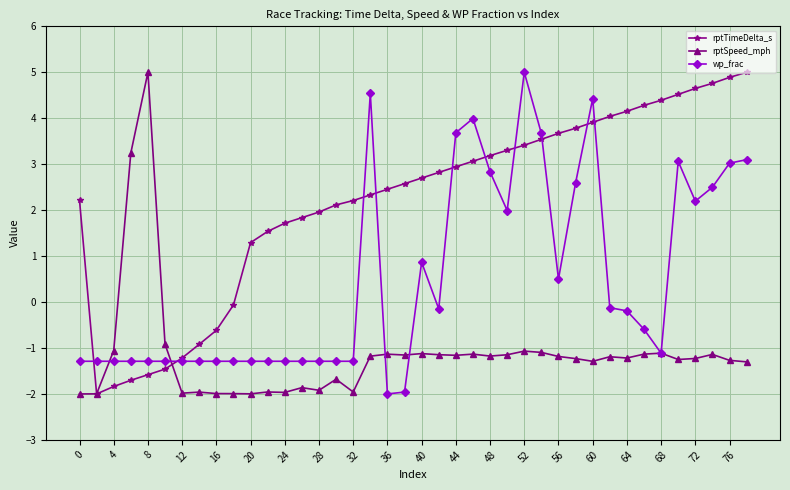

What is the greatest value displayed?

5.0